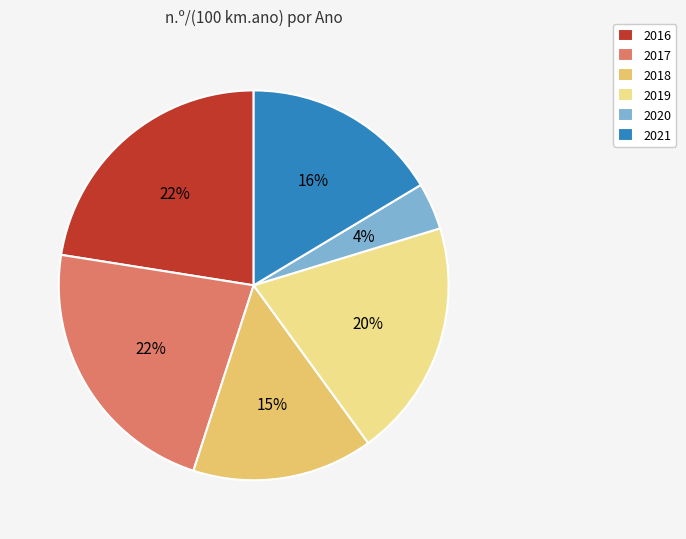

To the nearest percent, what is the average slice percentage?

17%